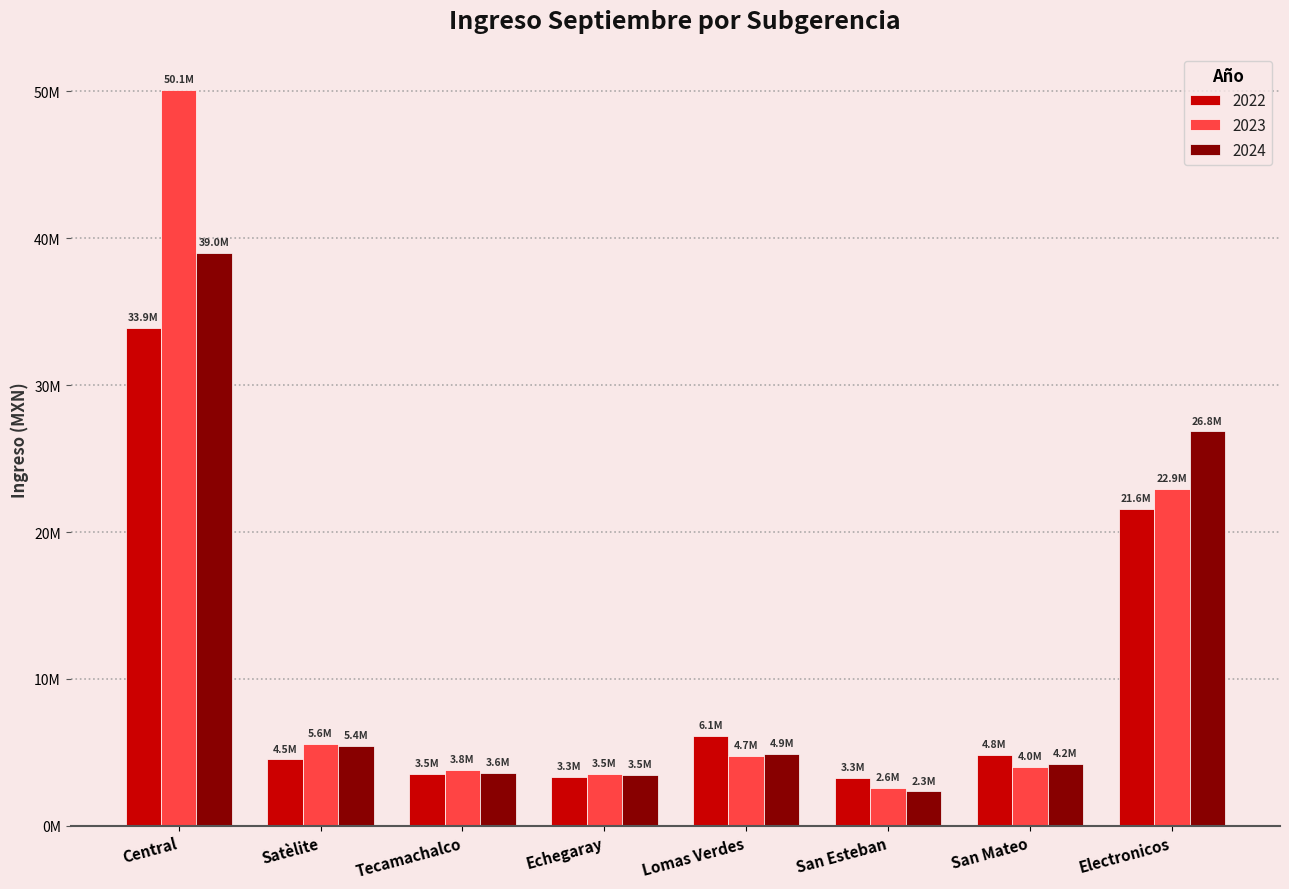

Between Tecamachalco and Satèlite, which is larger?

Satèlite